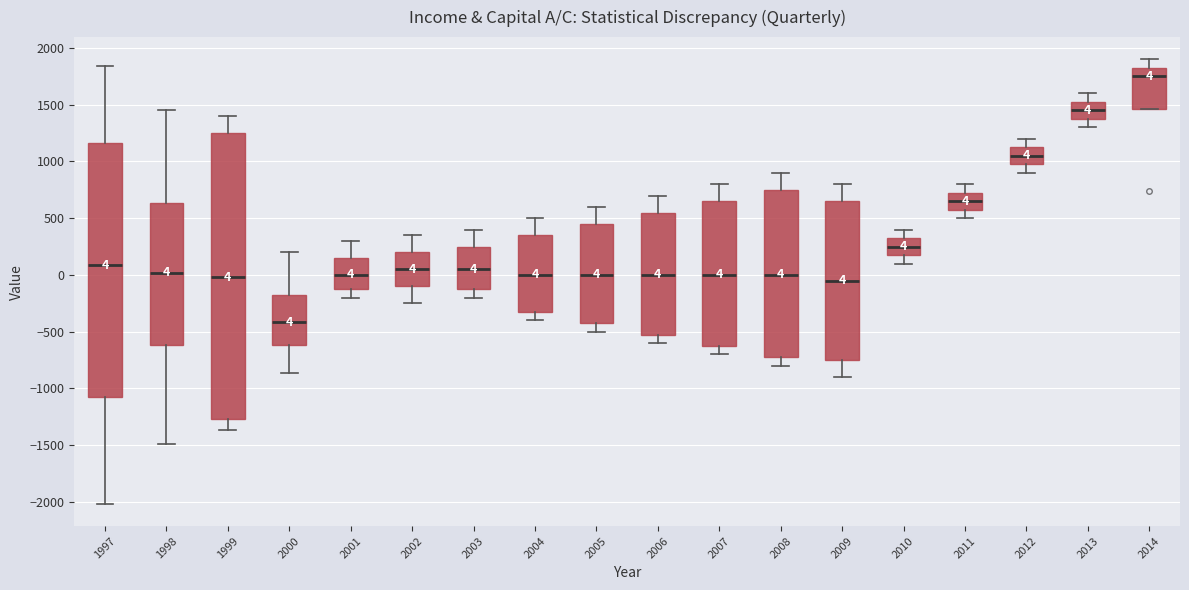

Which box's median line is the highest?

2014